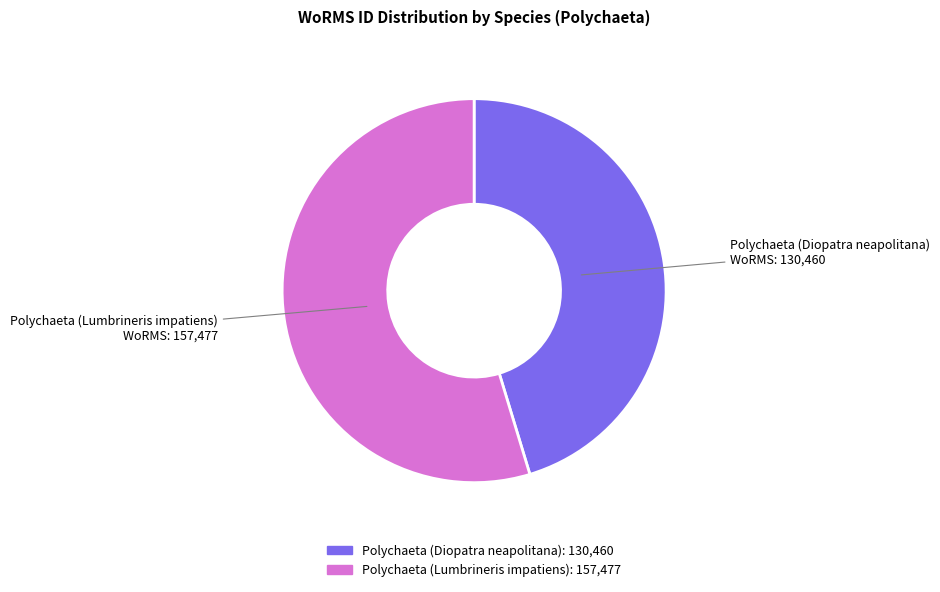

Combined, do Polychaeta (Diopatra neapolitana) and Polychaeta (Lumbrineris impatiens) account for over 50%?

Yes